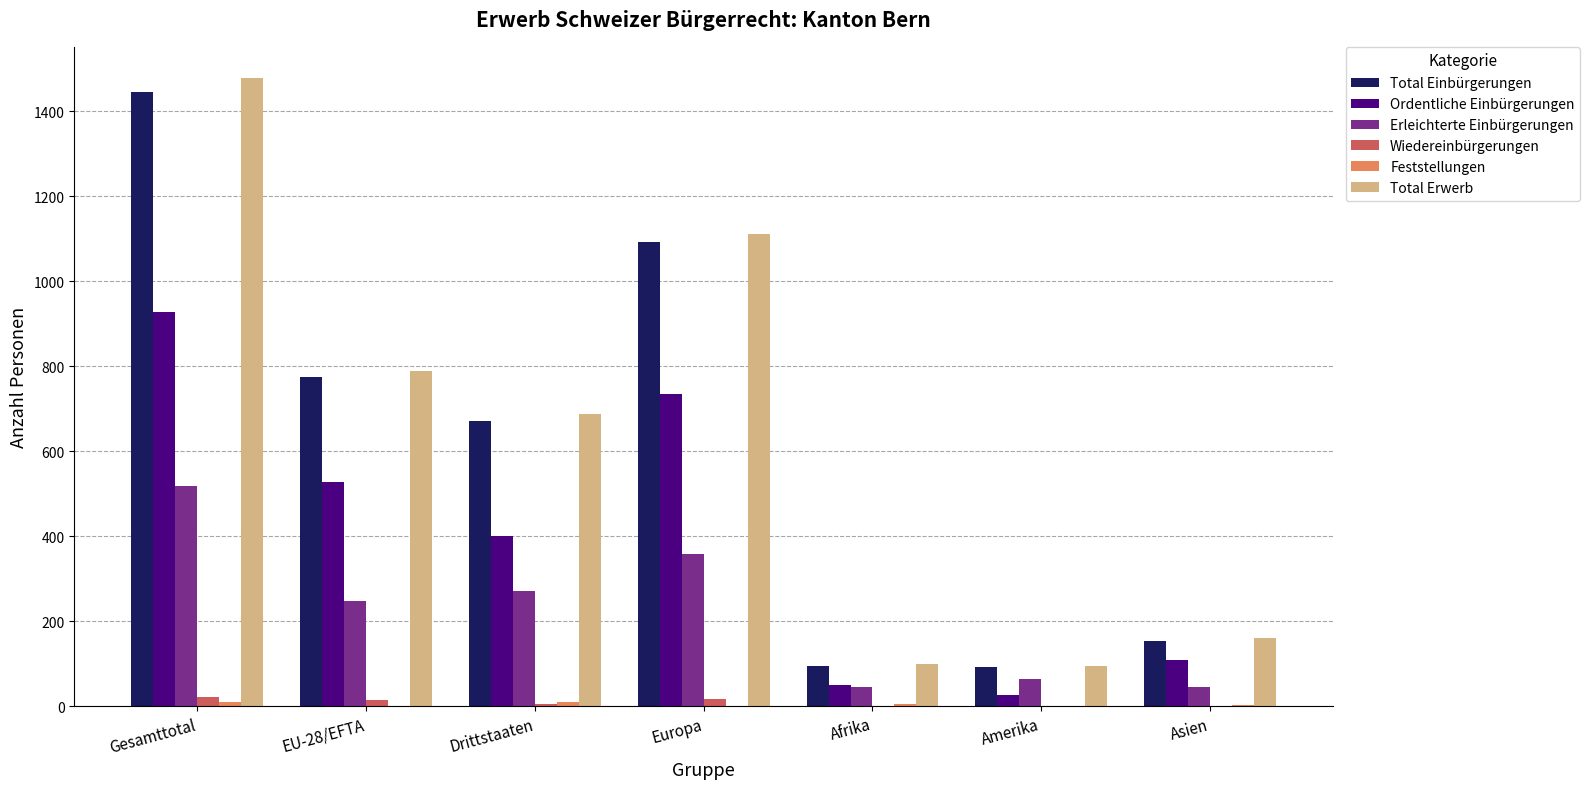

How many series are shown in this chart?

6